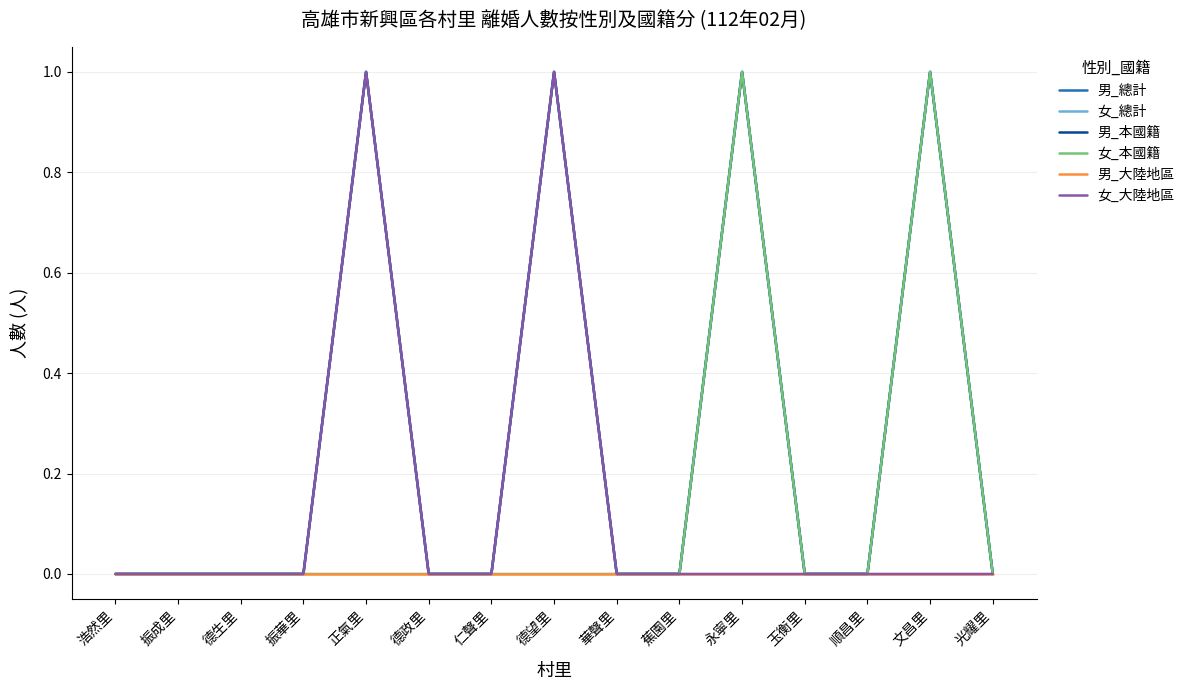

Rank the categories by 女_總計 value from highest to lowest.

正氣里, 德望里, 永寧里, 文昌里, 浩然里, 振成里, 德生里, 振華里, 德政里, 仁聲里, 華聲里, 蕉園里, 玉衡里, 順昌里, 光耀里